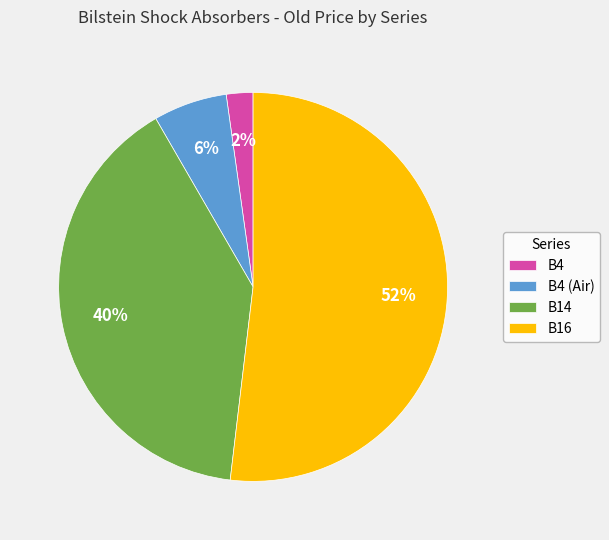

Rank the categories by value from lowest to highest.

B4, B4 (Air), B14, B16